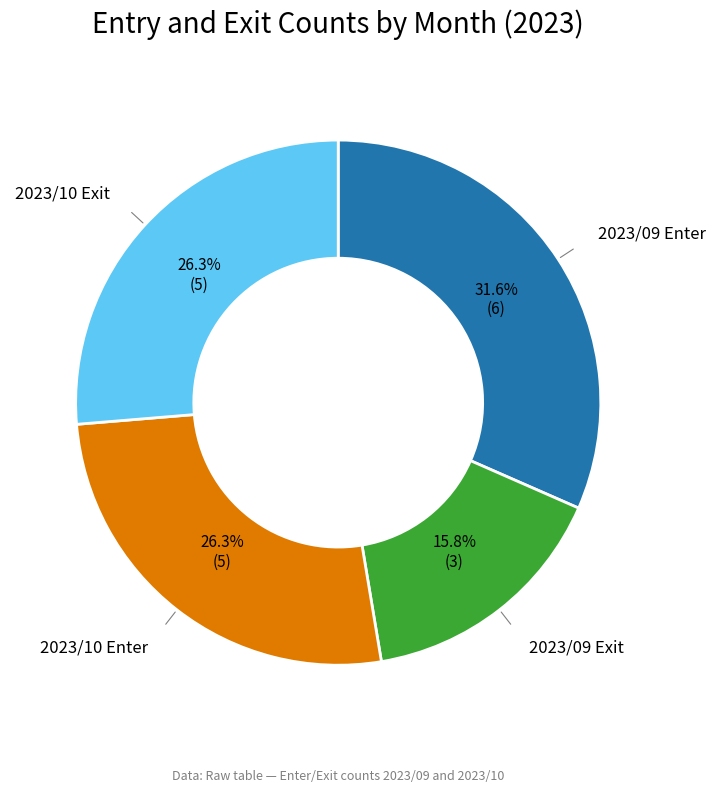

Is there a majority slice in this chart?

No